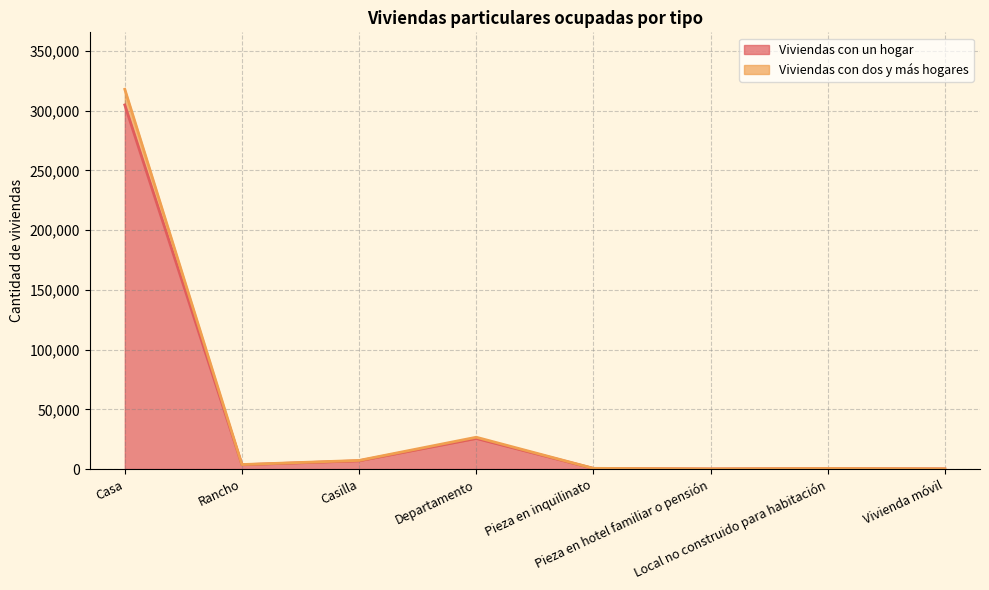

Is the value of Viviendas con un hogar at Rancho greater than the value of Viviendas con dos y más hogares at Vivienda móvil?

Yes